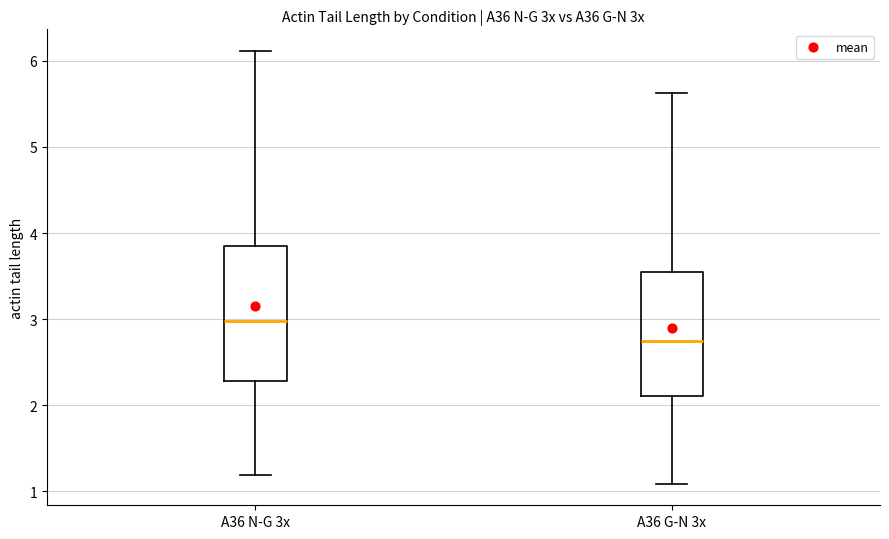

Which box's median line is the lowest?

A36 G-N 3x